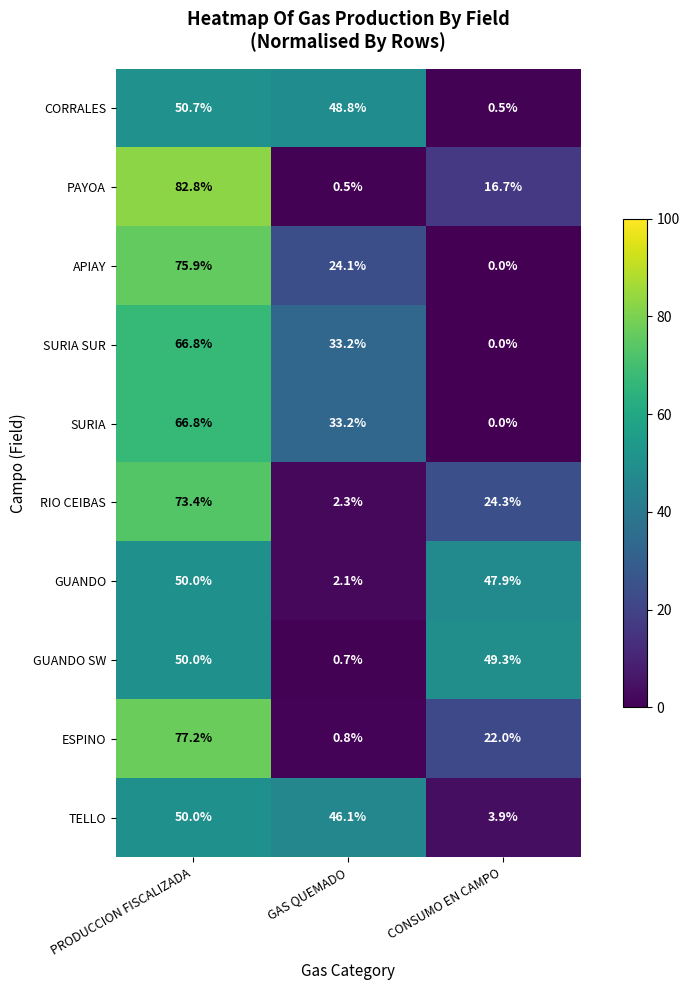

Reading right to left, transcribe all the data shown in this chart.

CORRALES: CONSUMO EN CAMPO=0.5	GAS QUEMADO=48.8	PRODUCCION FISCALIZADA=50.7
PAYOA: CONSUMO EN CAMPO=16.7	GAS QUEMADO=0.5	PRODUCCION FISCALIZADA=82.8
APIAY: CONSUMO EN CAMPO=0.0	GAS QUEMADO=24.1	PRODUCCION FISCALIZADA=75.9
SURIA SUR: CONSUMO EN CAMPO=0.0	GAS QUEMADO=33.2	PRODUCCION FISCALIZADA=66.8
SURIA: CONSUMO EN CAMPO=0.0	GAS QUEMADO=33.2	PRODUCCION FISCALIZADA=66.8
RIO CEIBAS: CONSUMO EN CAMPO=24.3	GAS QUEMADO=2.3	PRODUCCION FISCALIZADA=73.4
GUANDO: CONSUMO EN CAMPO=47.9	GAS QUEMADO=2.1	PRODUCCION FISCALIZADA=50.0
GUANDO SW: CONSUMO EN CAMPO=49.3	GAS QUEMADO=0.7	PRODUCCION FISCALIZADA=50.0
ESPINO: CONSUMO EN CAMPO=22.0	GAS QUEMADO=0.8	PRODUCCION FISCALIZADA=77.2
TELLO: CONSUMO EN CAMPO=3.9	GAS QUEMADO=46.1	PRODUCCION FISCALIZADA=50.0